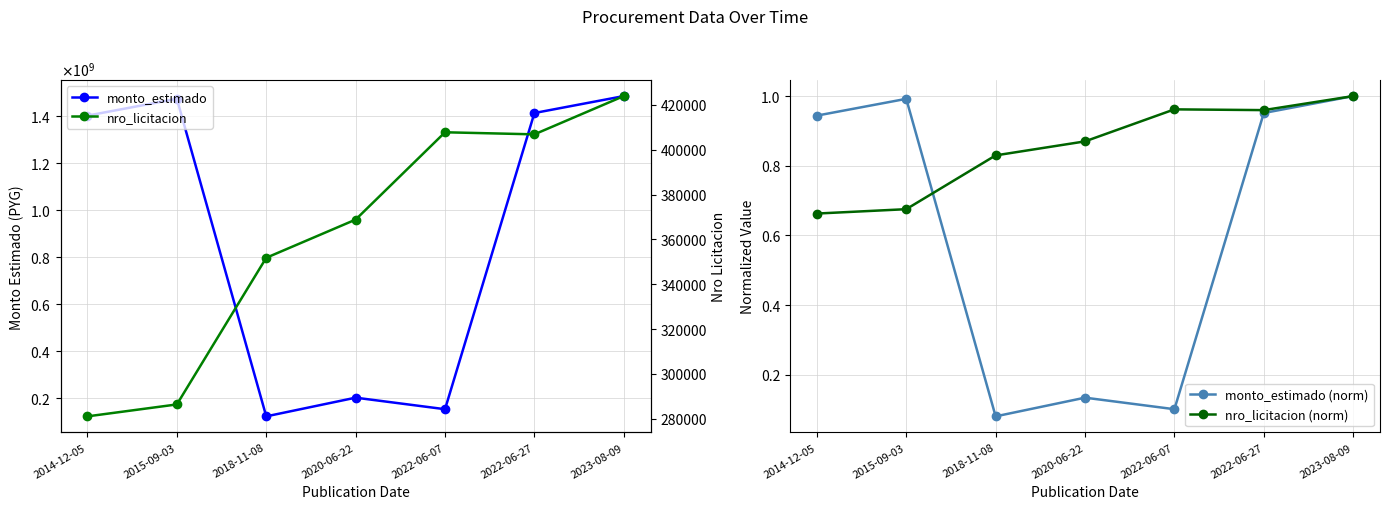

What is the average value of the monto_estimado series?

890811889.9